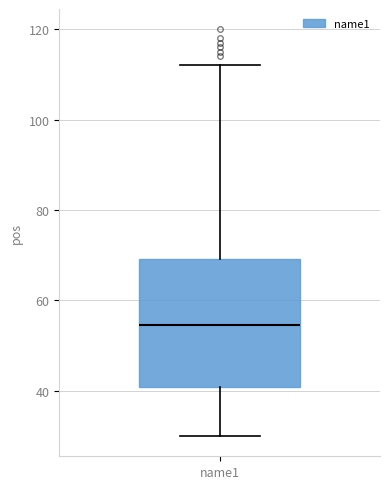

Transcribe this box plot: give where the median line is, the range the box spans, and where the two whiskers end, as read against the y-axis. The values are not printed on the chart, so give them approximately, as read against the axis.

median 54, box 40 to 70, whiskers 30 to 112